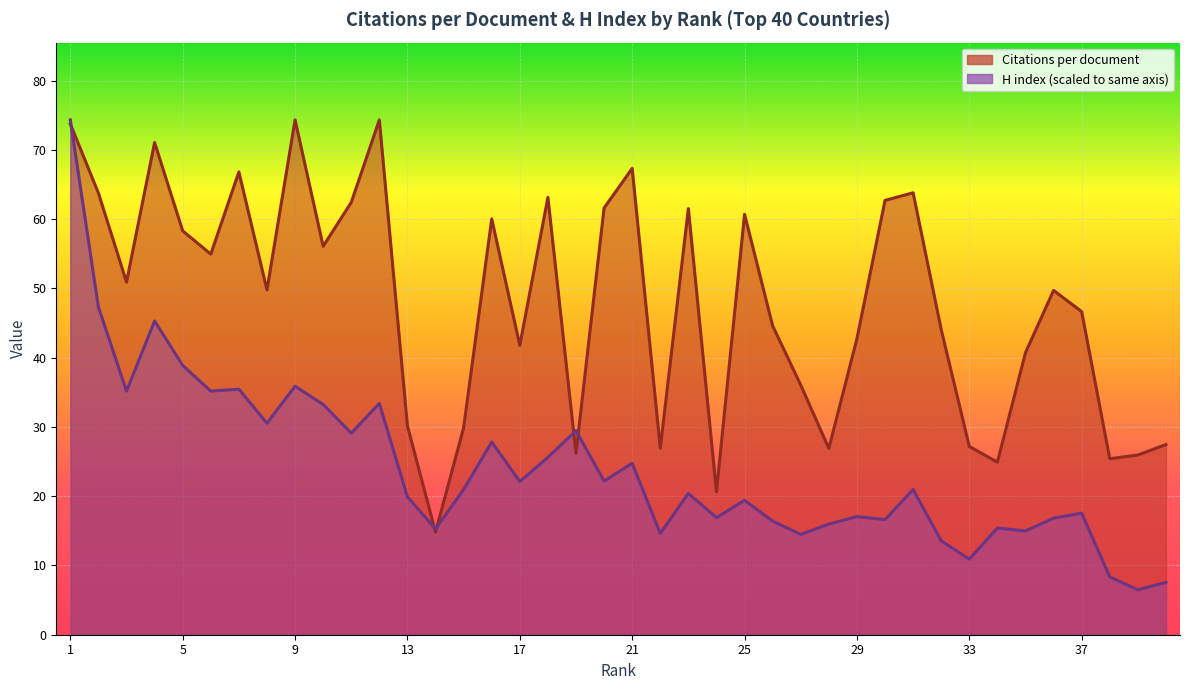

At which category does the chart reach its minimum across all series?

39